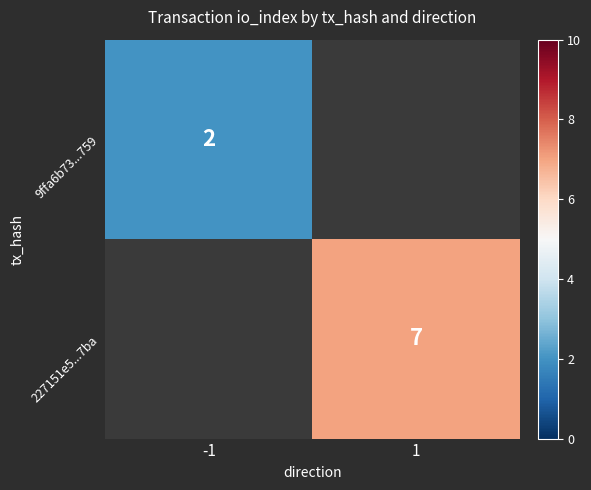

The value of 9ffa6b73...759 at -1 is 2. True or false?

True